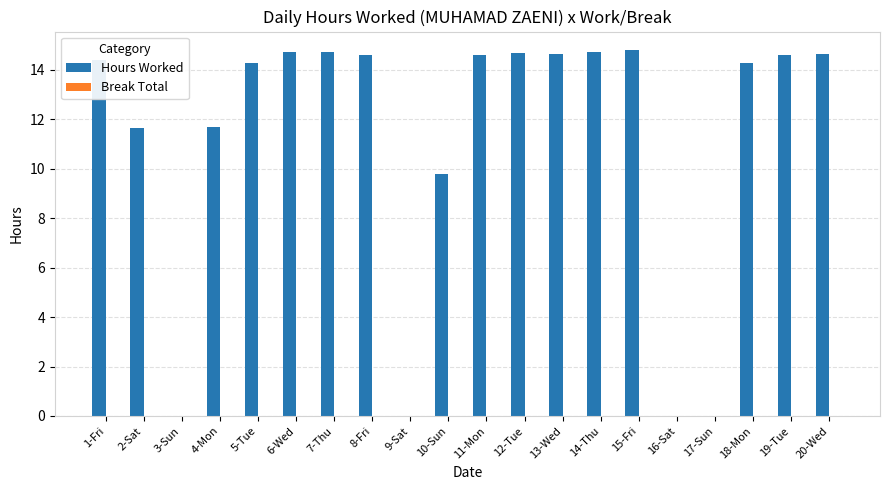

Between 2-Sat and 16-Sat, which is larger?

2-Sat